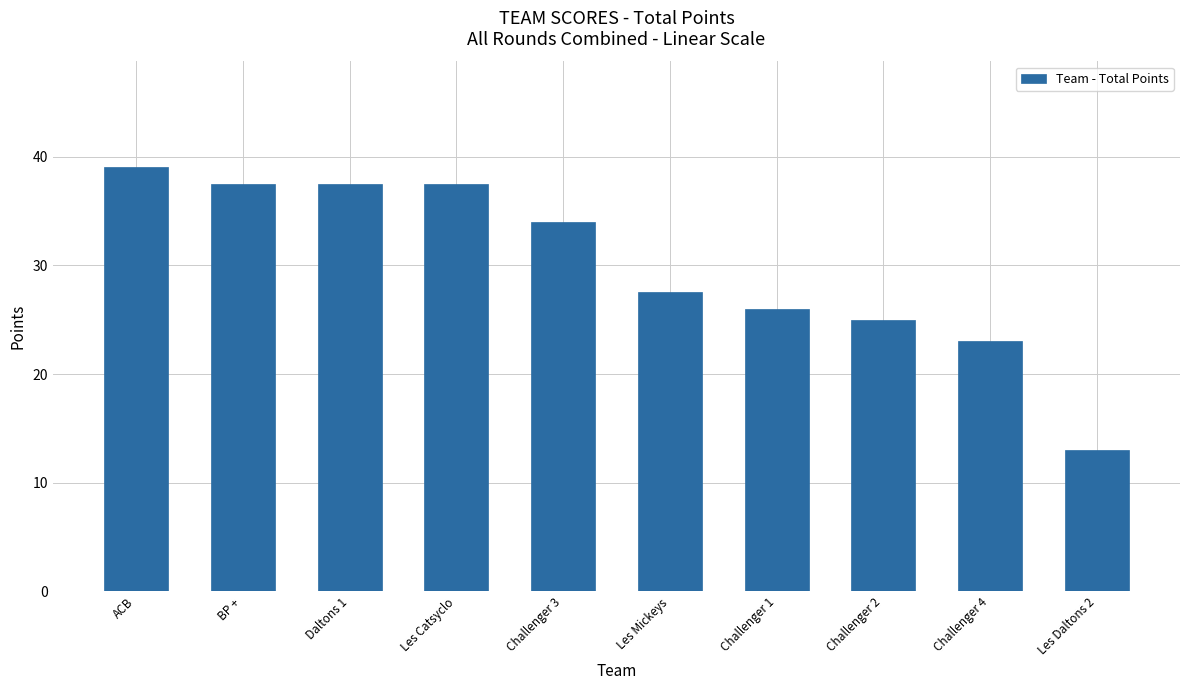

At which label is the value closest to 26?

Challenger 1